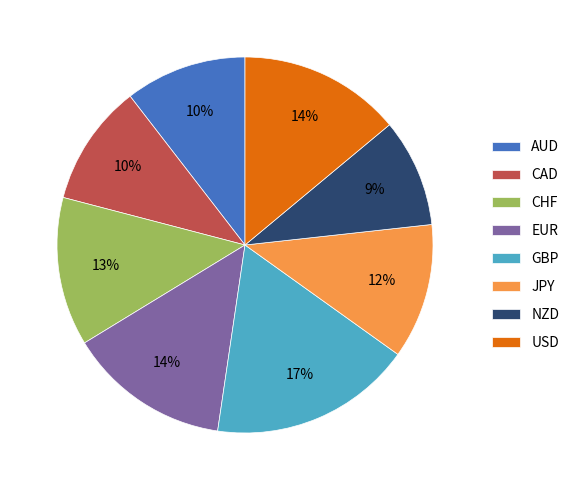

To the nearest percent, what portion does JPY represent?

12%